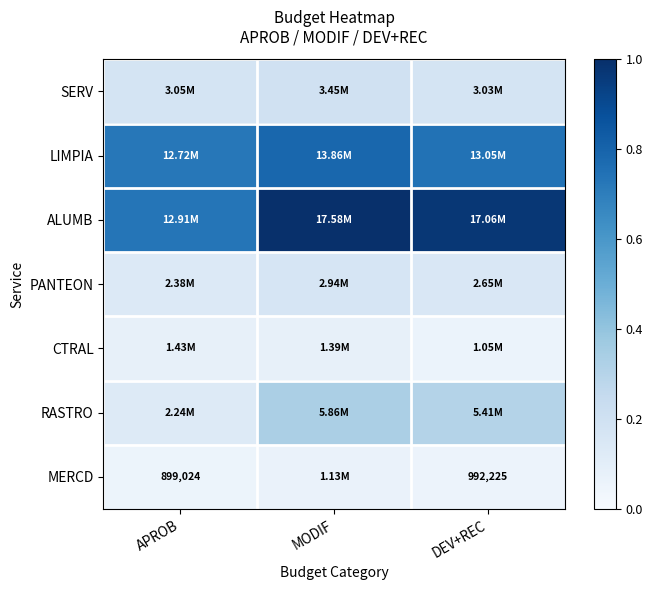

True or false: RASTRO has a value of 0.2 at MODIF.

False